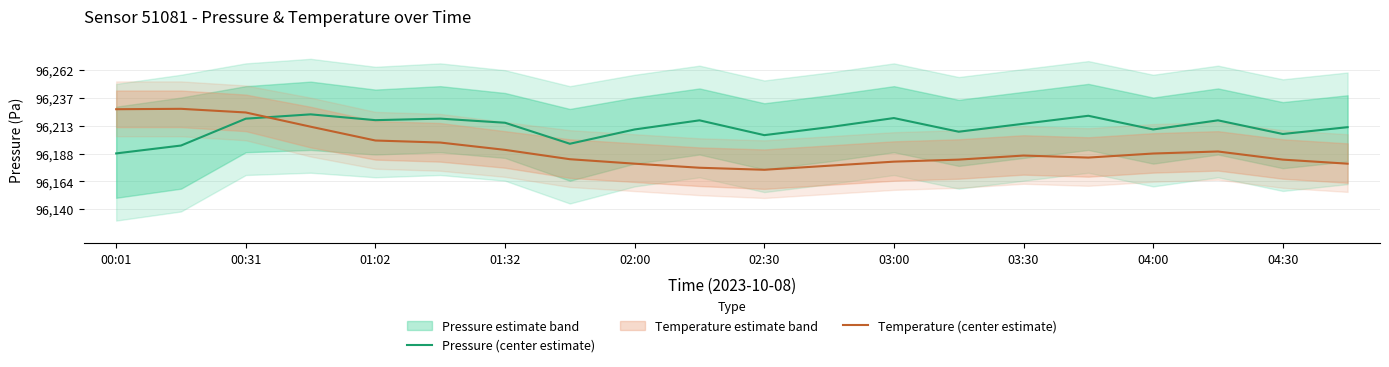

What is the difference between the second highest and minimum values in the Temperature (center estimate) series?

53.2